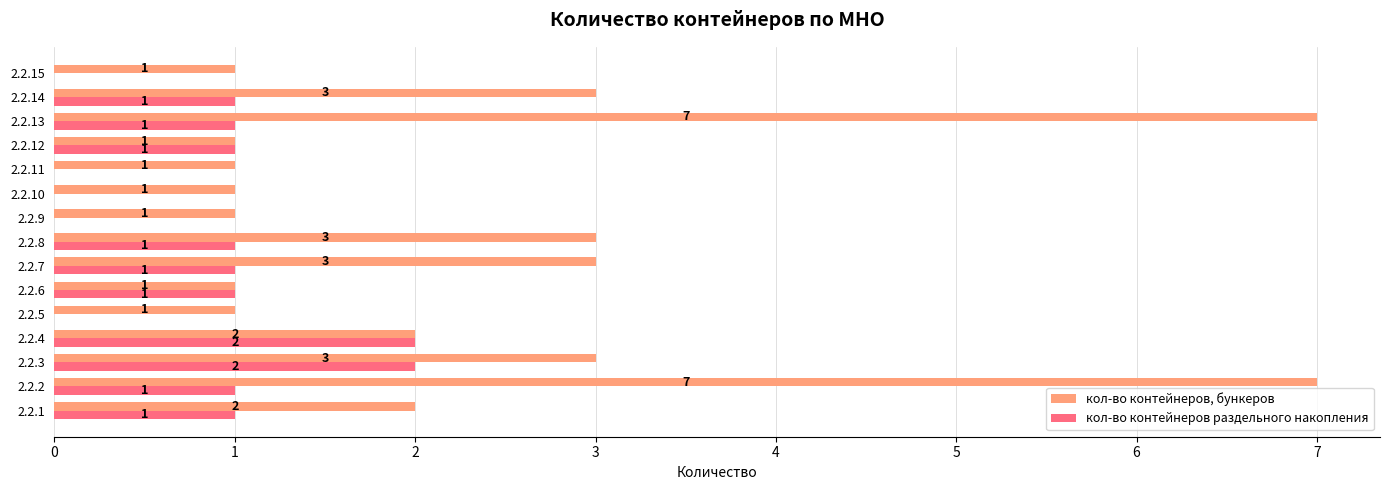

Which series changed the most between 2.2.6 and 2.2.13?

кол-во контейнеров, бункеров